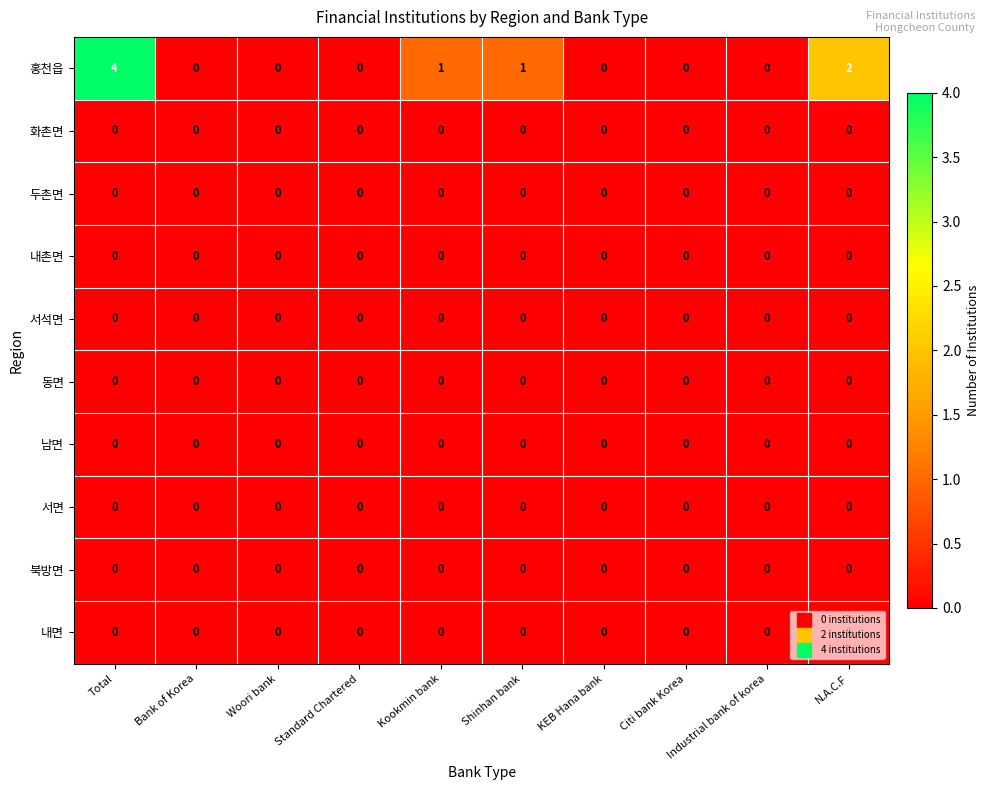

Count the number of categories in the chart.

10